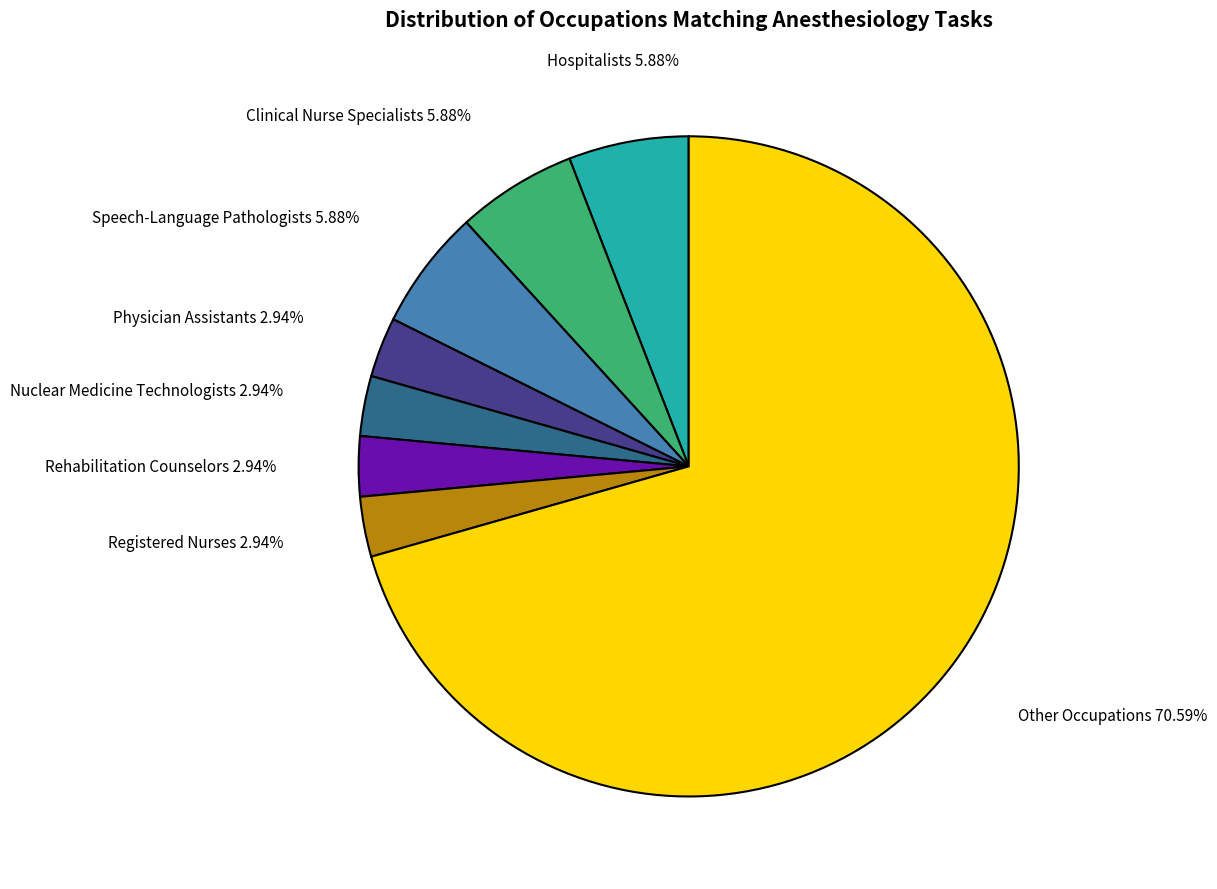

To the nearest percent, what portion does Other Occupations represent?

71%